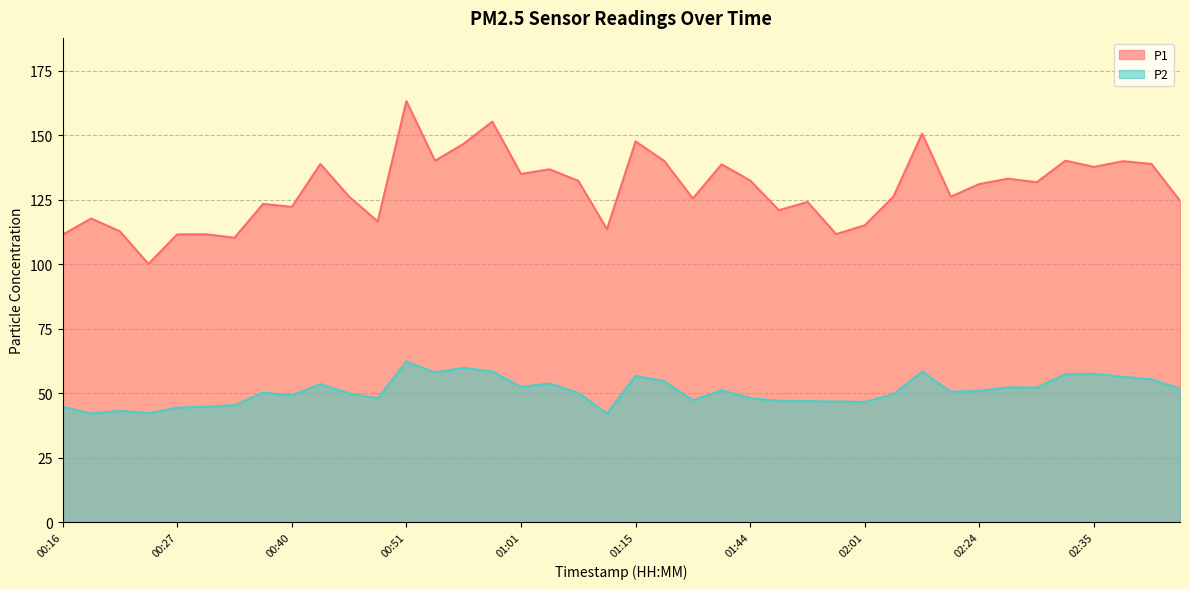

At which label does P2 first exceed 50?

00:37